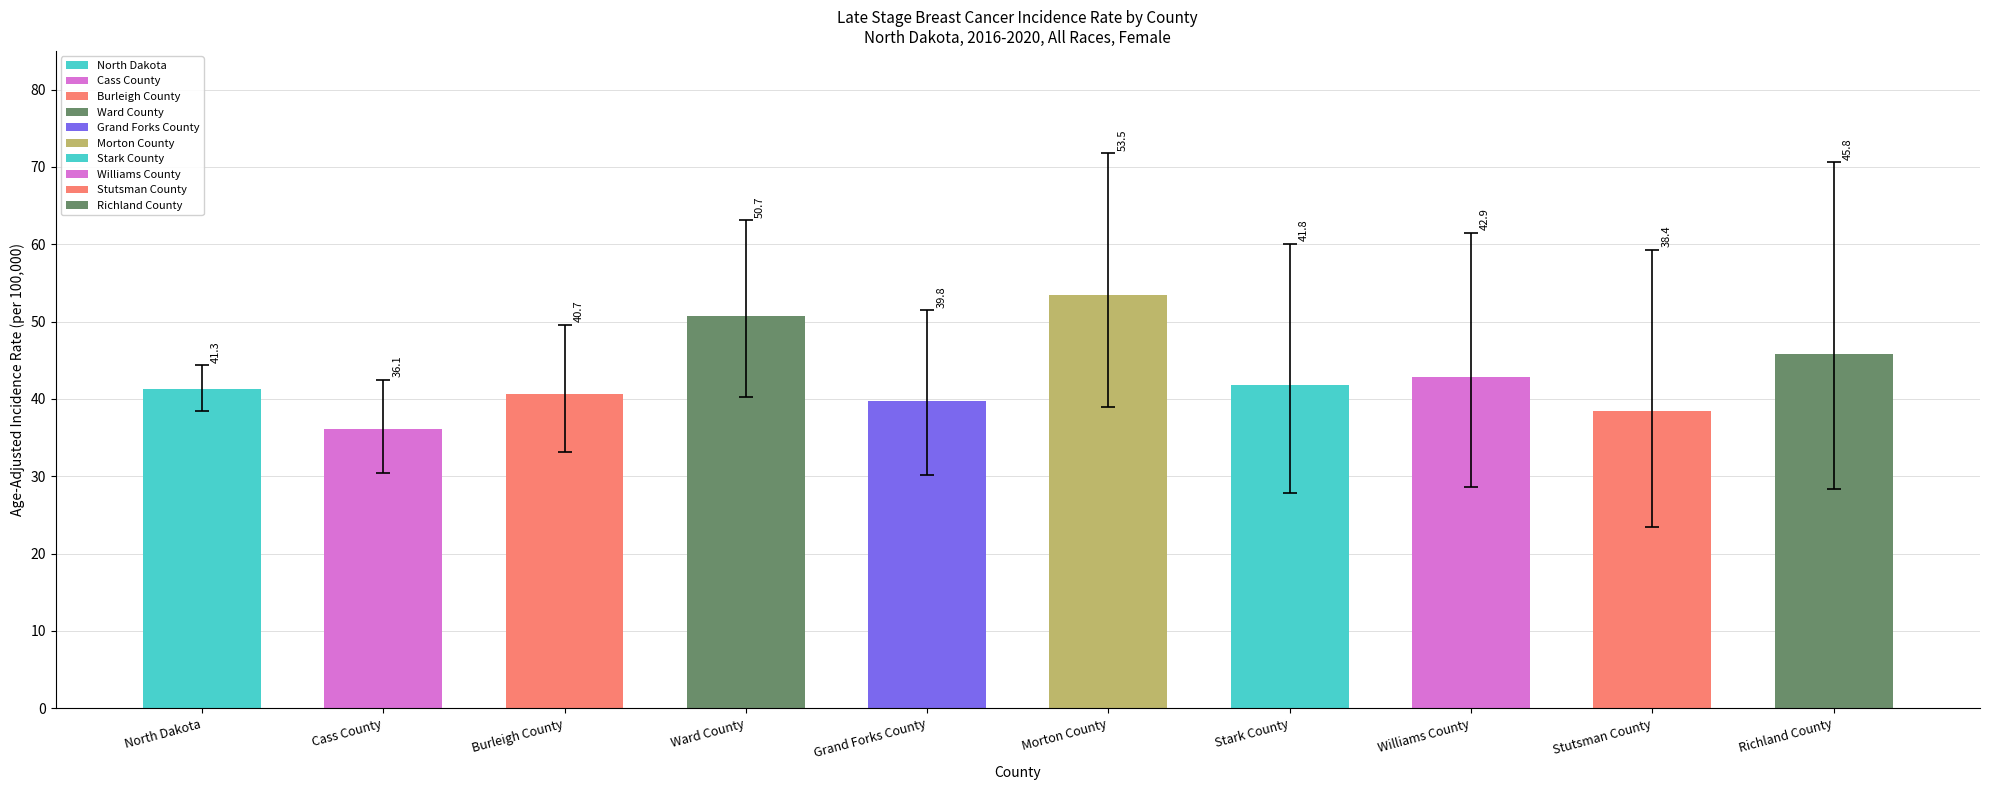

Which label corresponds to the largest value in the chart?

Morton County